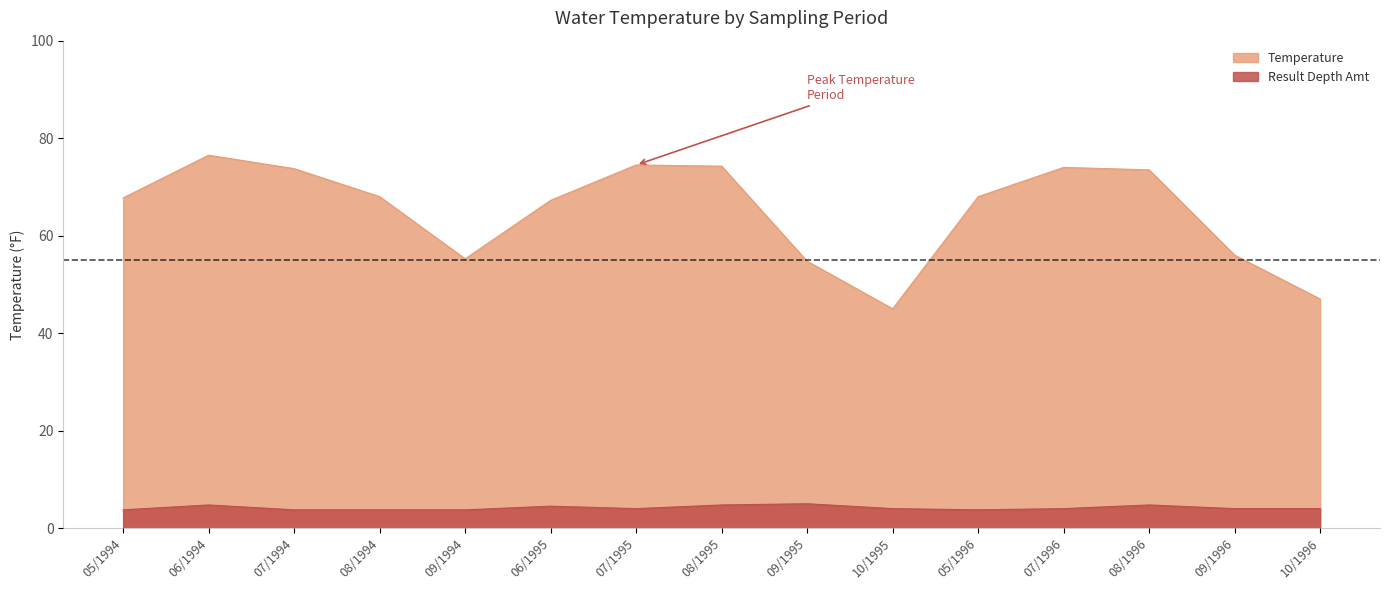

How many categories are shown in the chart?

15